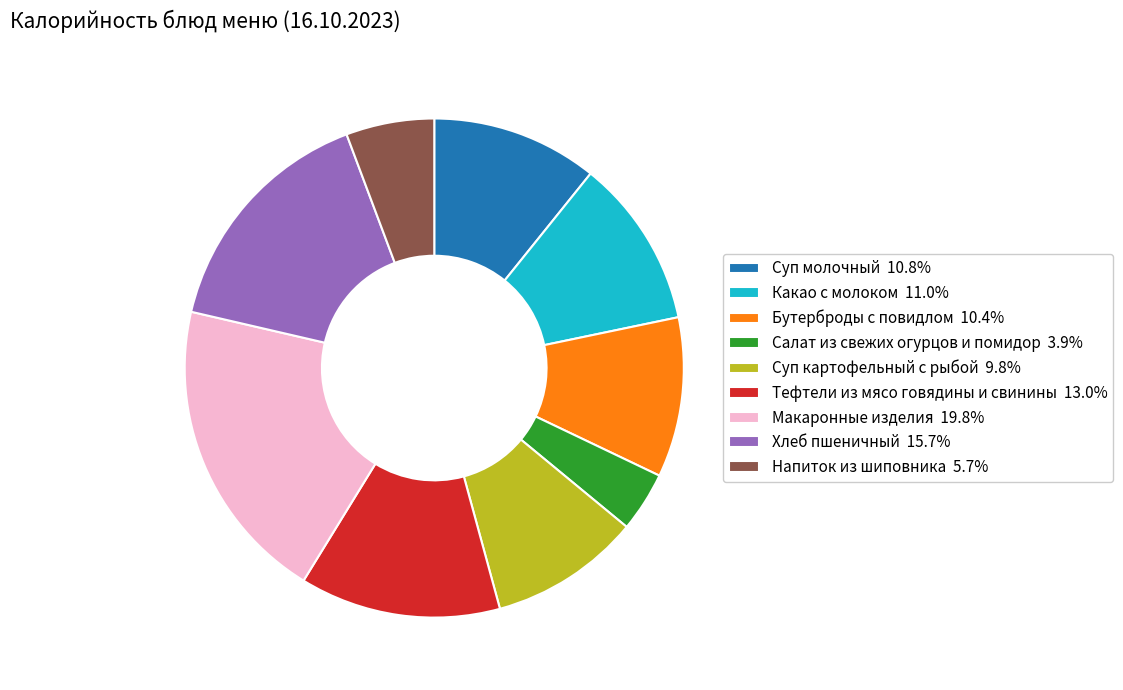

Combined, do Макаронные изделия 19.8% and Бутерброды с повидлом 10.4% account for over 50%?

No